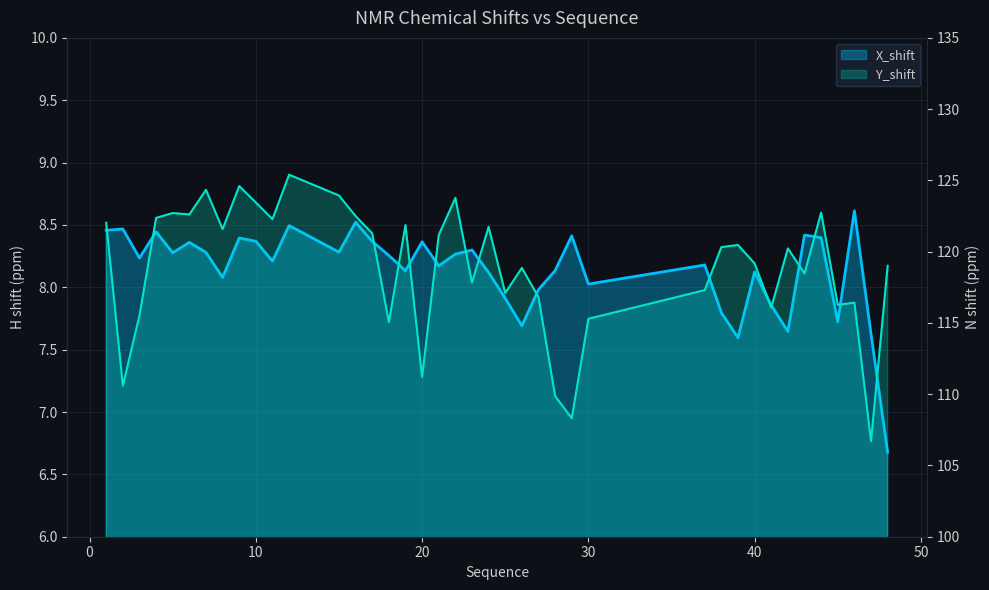

What are all the series names shown in the legend?

X_shift, Y_shift